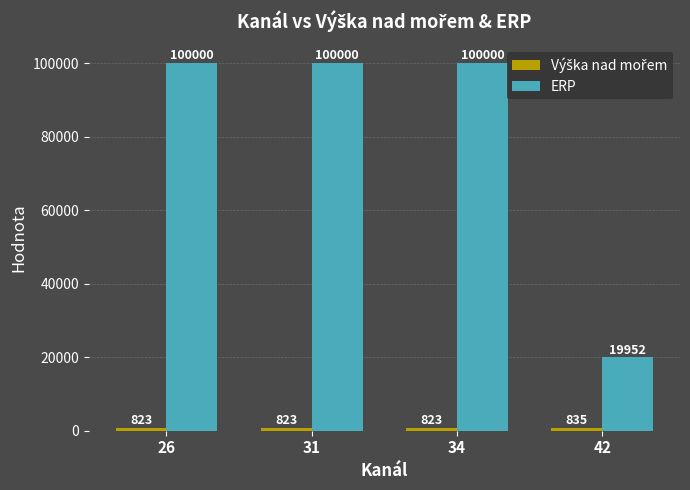

What is the value of the ERP bar at the 4th from the left?

19952